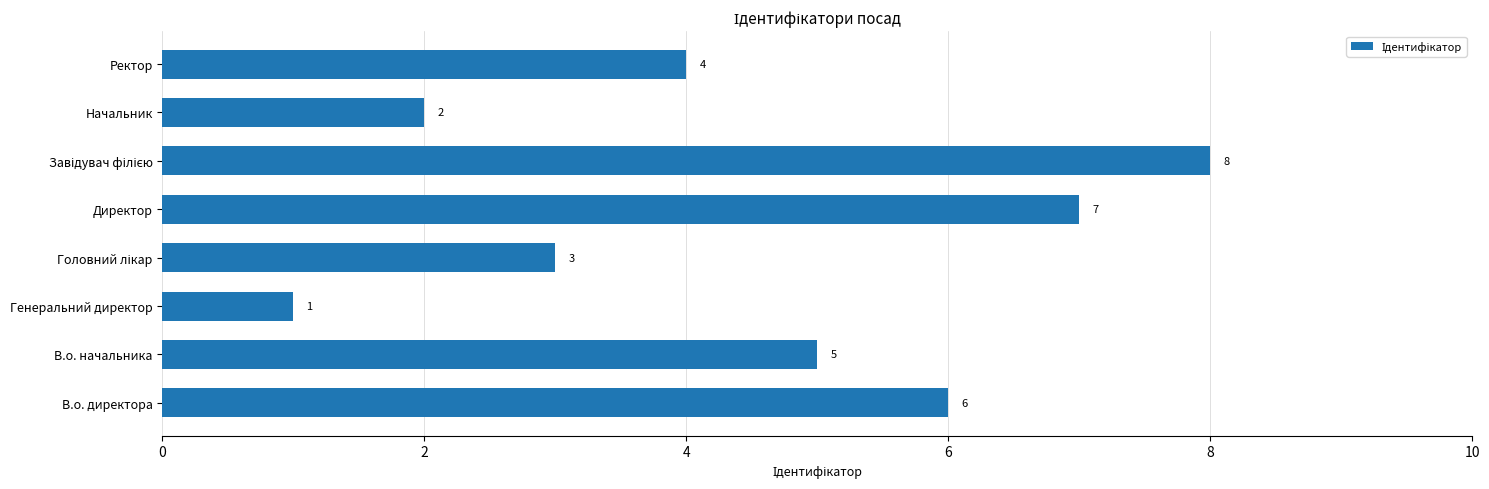

What is the difference between the maximum and minimum values?

7